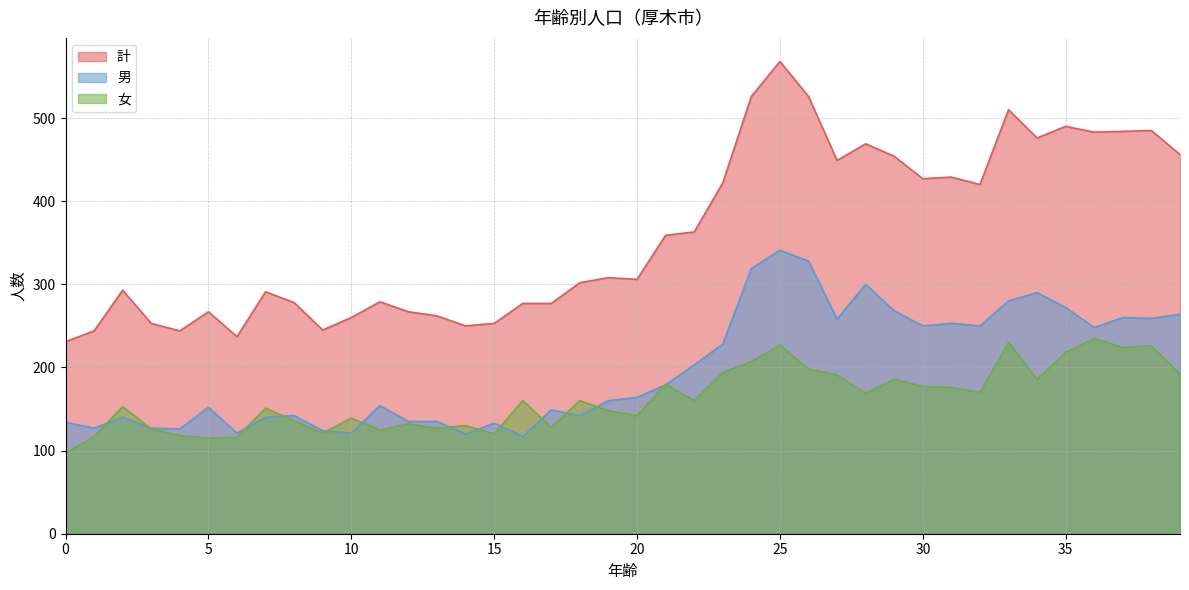

How many lines are shown in the chart?

3